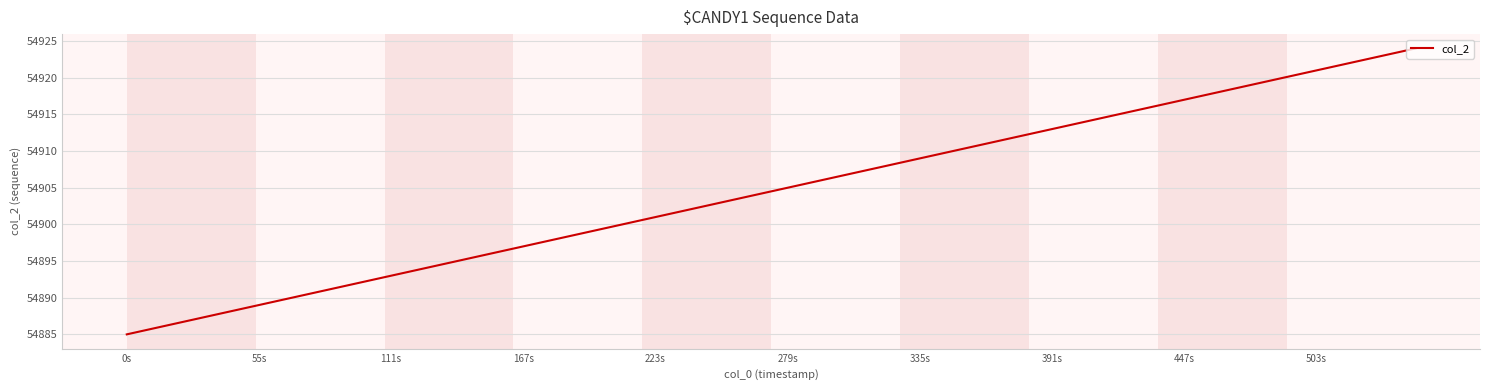

What is the sum of all values?

2196180